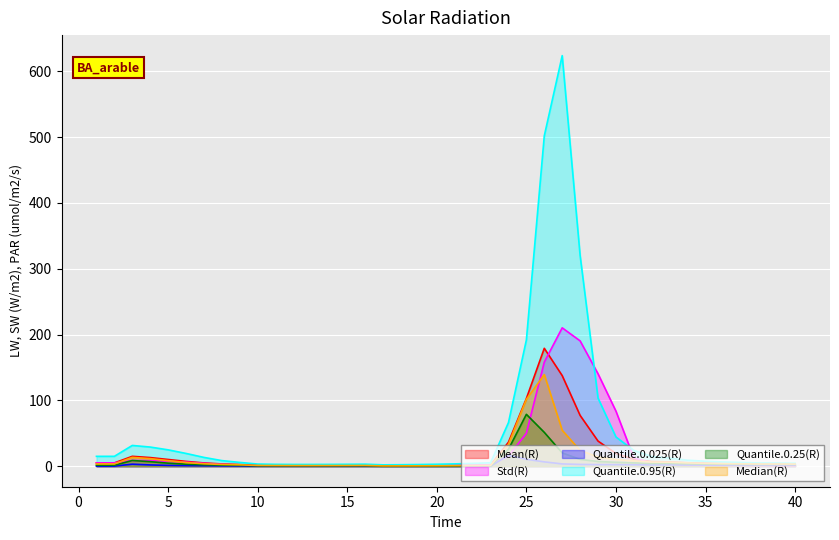

List the series in order of their peak value, highest first.

Quantile.0.95(R), Std(R), Mean(R), Median(R), Quantile.0.25(R), Quantile.0.025(R)